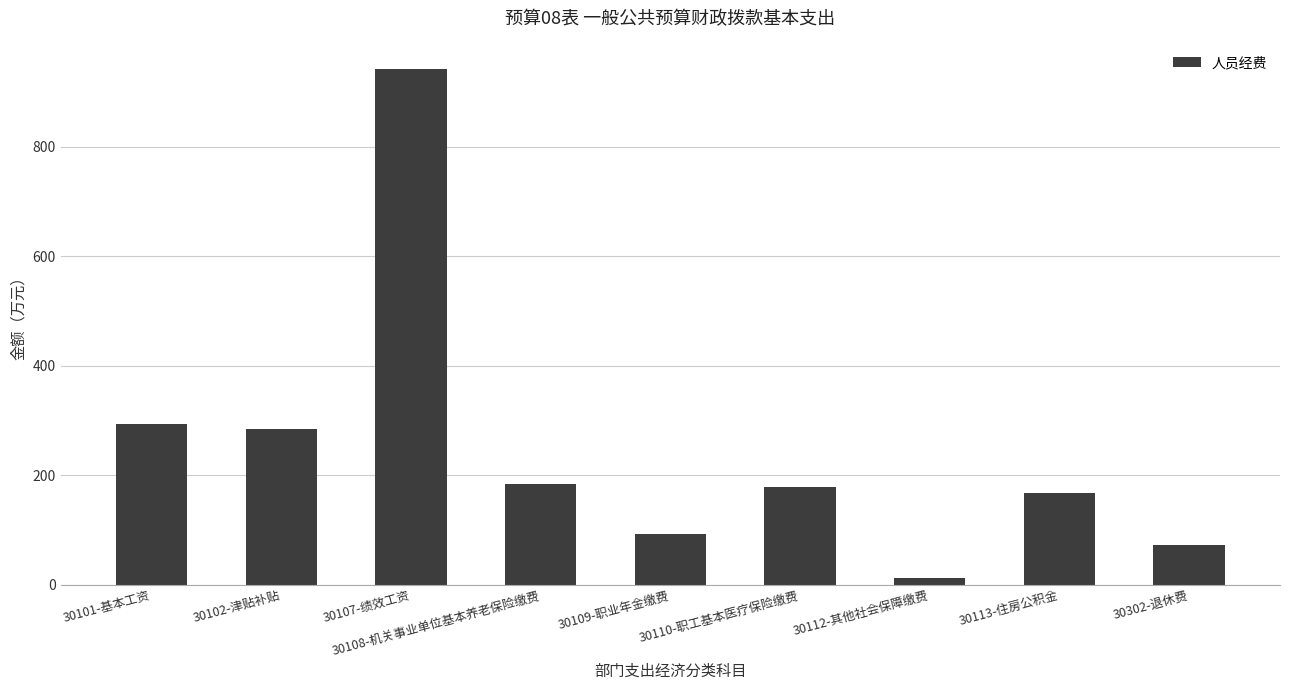

What is the label of the 2nd bar from the left?

30102-津贴补贴